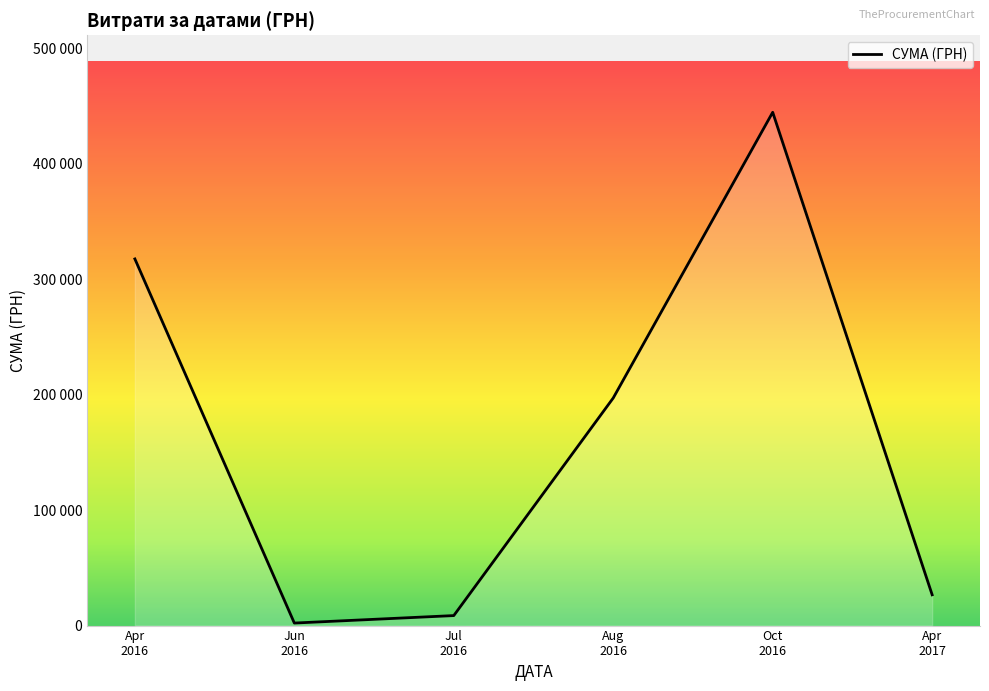

Is this an area chart (filled region under the line)?

Yes